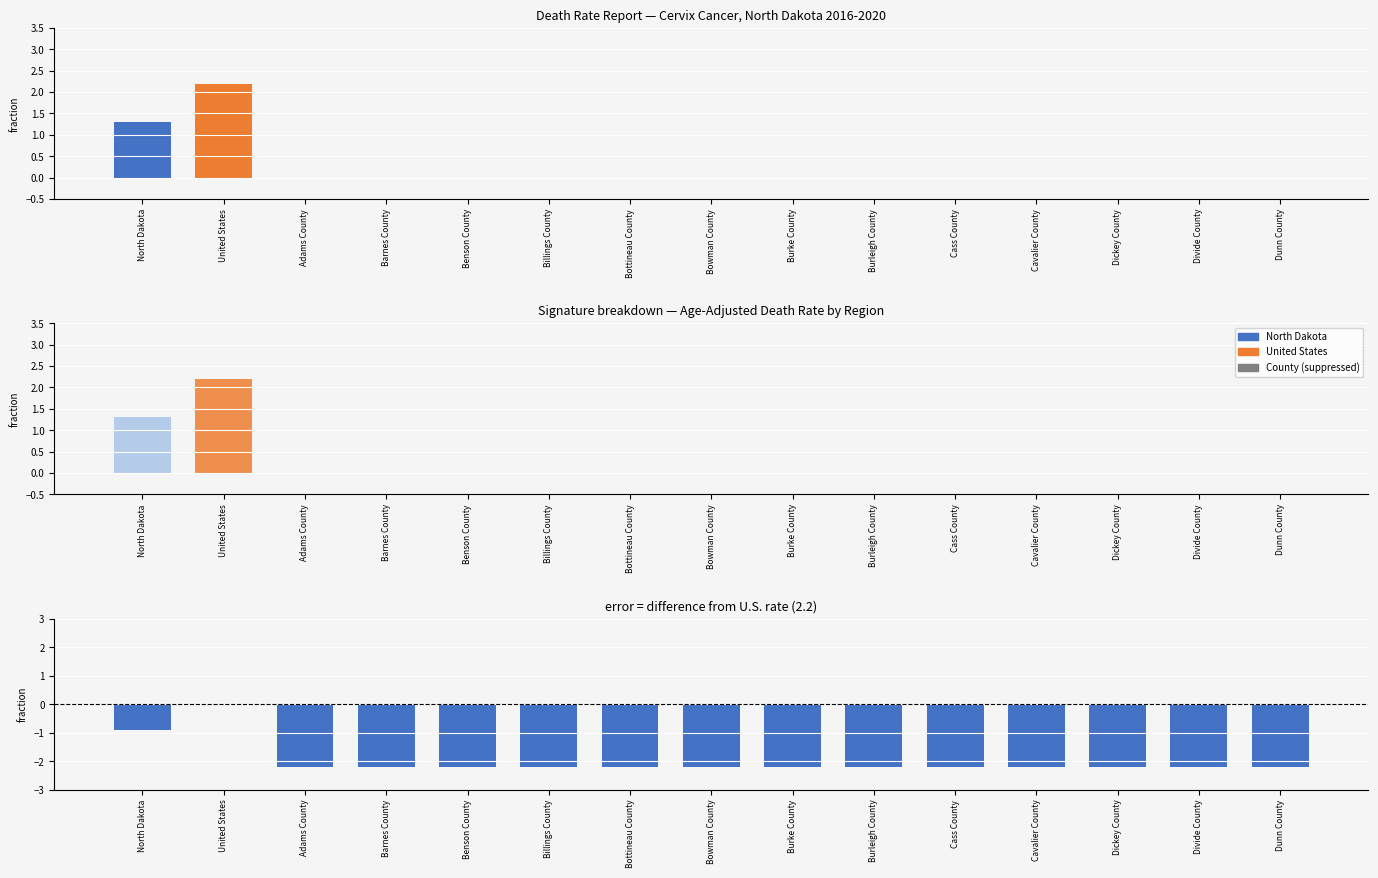

Which has a higher value, North Dakota or Dunn County?

North Dakota